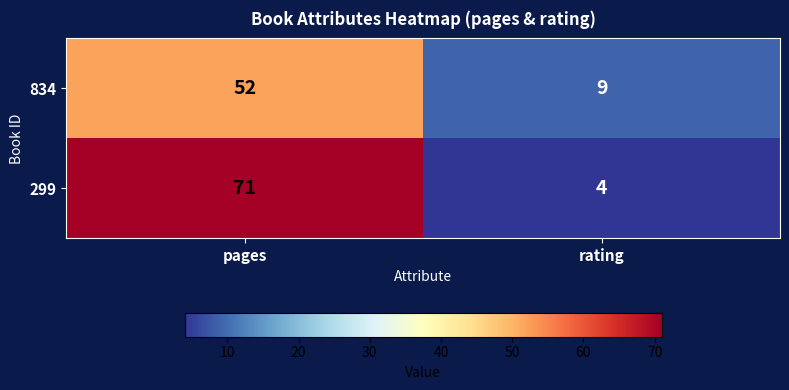

Which series changed the most between pages and rating?

299